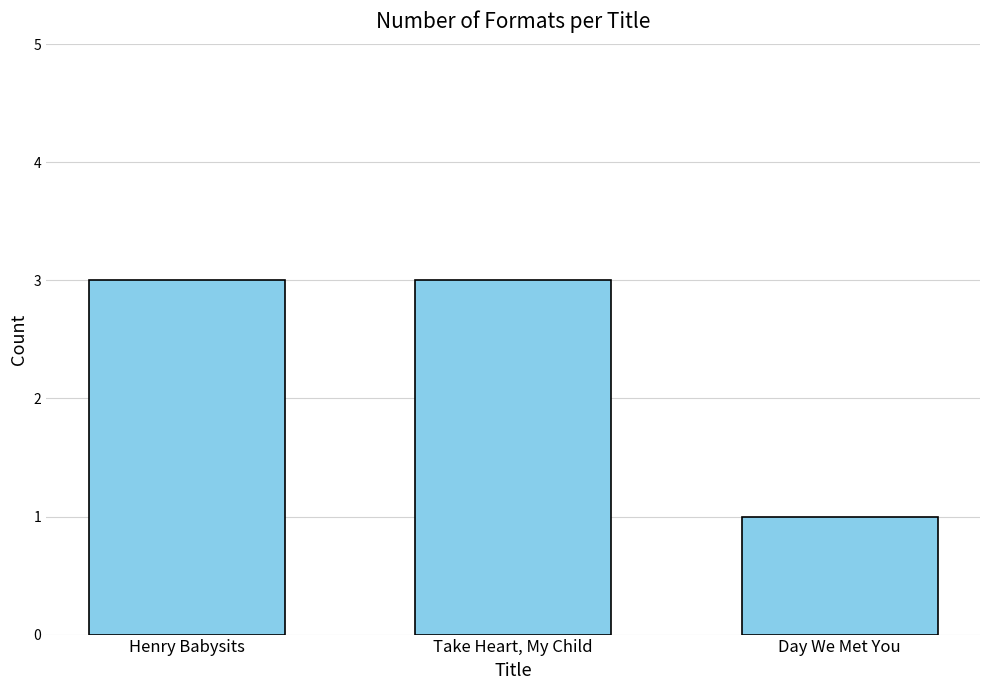

What is the difference between the maximum and minimum values?

2